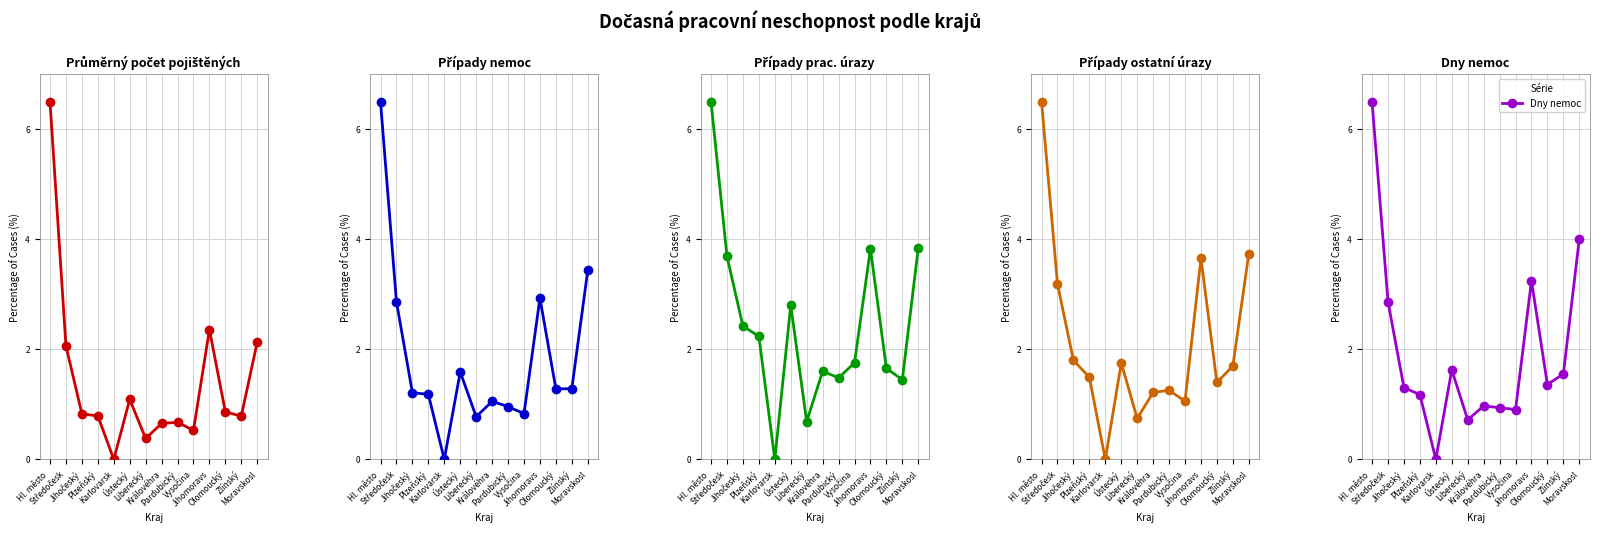

What is the spread (max minus min) of values at Liberecký?

0.4